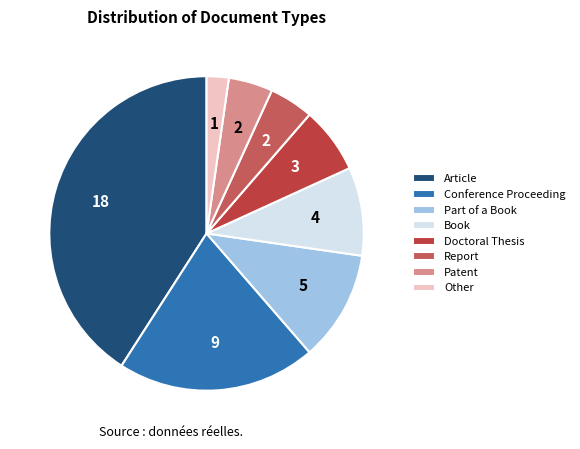

What is the ratio of the value at Patent to the value at Book?

0.5